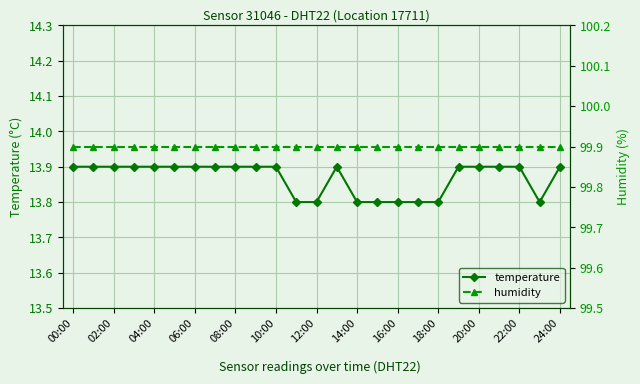

Is it true that temperature equals 13.9 at 04:00?

True